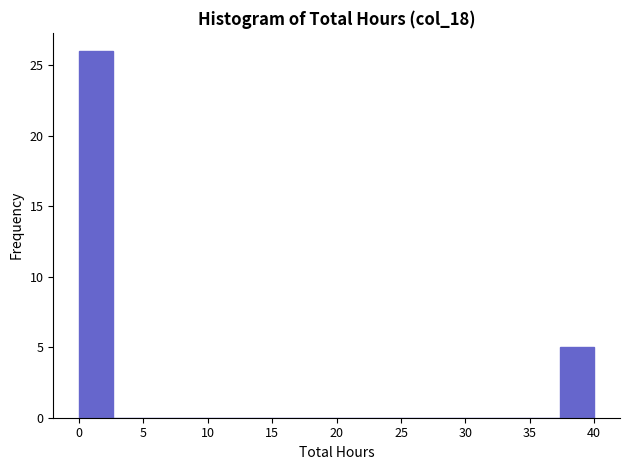

Reading left to right, list every bar in this chart as the range it spans on the x-axis followed by its height. Neither the bar edges nor the heights are printed on the chart, so give them approximately, as read against the axes.

0.0 to 2.5: 26
2.5 to 5.5: 0
5.5 to 8.0: 0
8.0 to 10.5: 0
10.5 to 13.5: 0
13.5 to 16.0: 0
16.0 to 18.5: 0
18.5 to 21.5: 0
21.5 to 24.0: 0
24.0 to 26.5: 0
26.5 to 29.5: 0
29.5 to 32.0: 0
32.0 to 34.5: 0
34.5 to 37.5: 0
37.5 to 40.0: 5